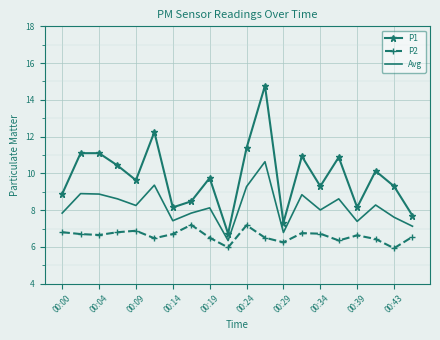

Which series has the widest spread of values?

P1